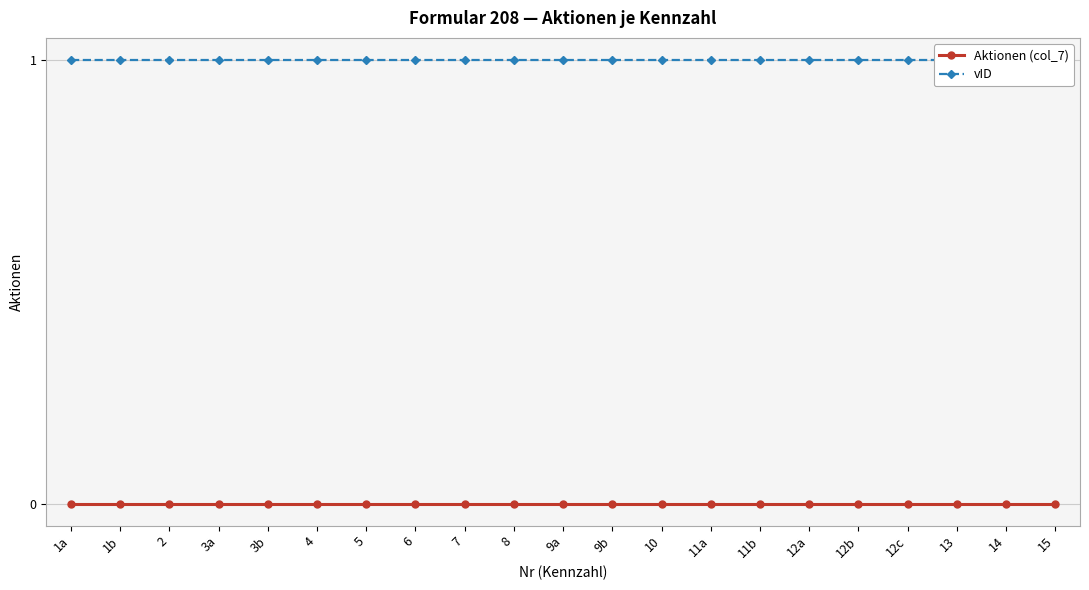

The vID series shows 1 at 12a. True or false?

True